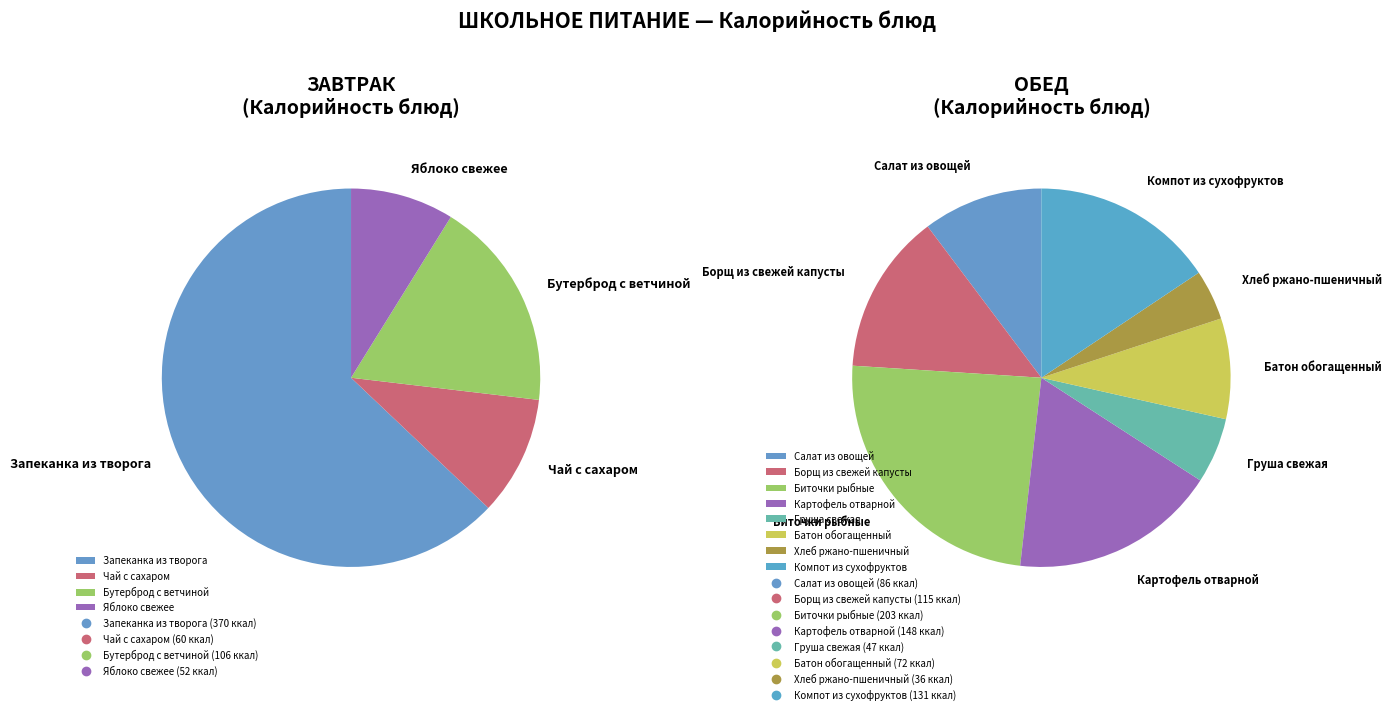

The Яблоко свежее slice represents 10% of the pie. True or false?

False